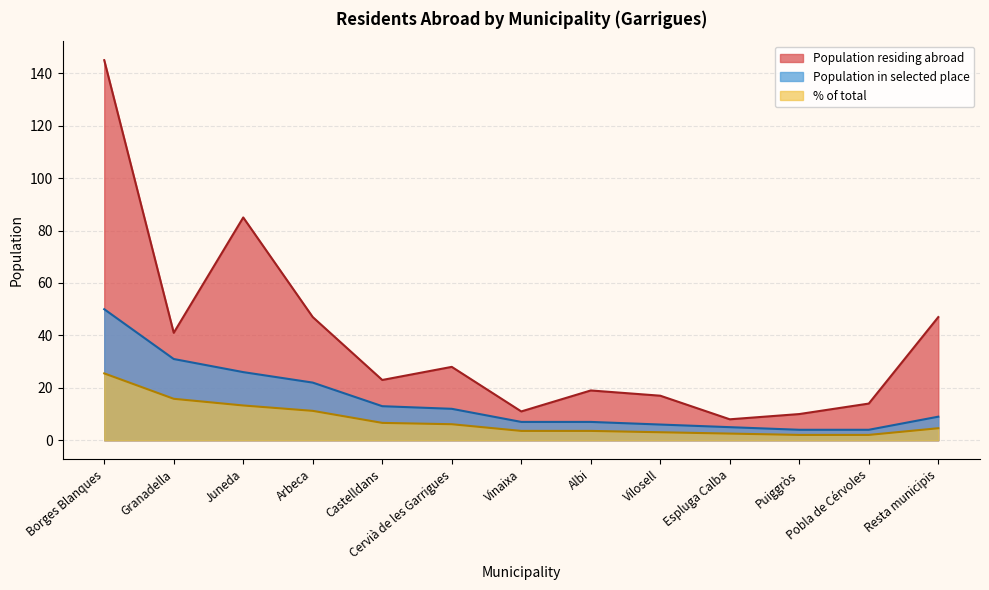

What is the value of the Population in selected place point at the 12th from the left?

4.0